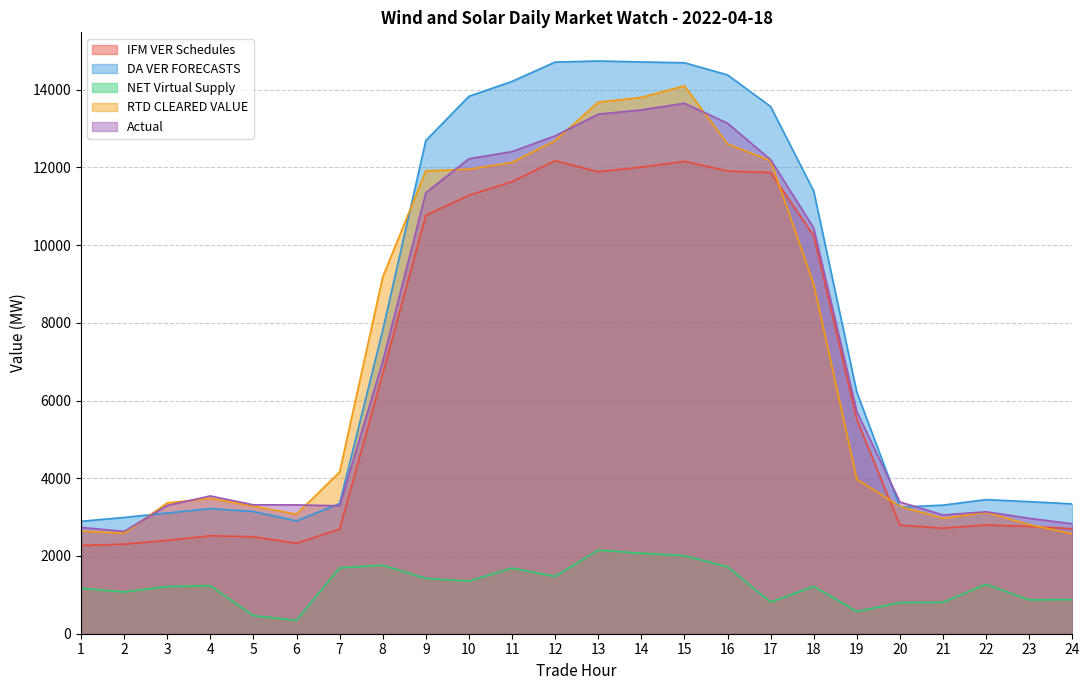

Does the chart have visible grid lines?

Yes